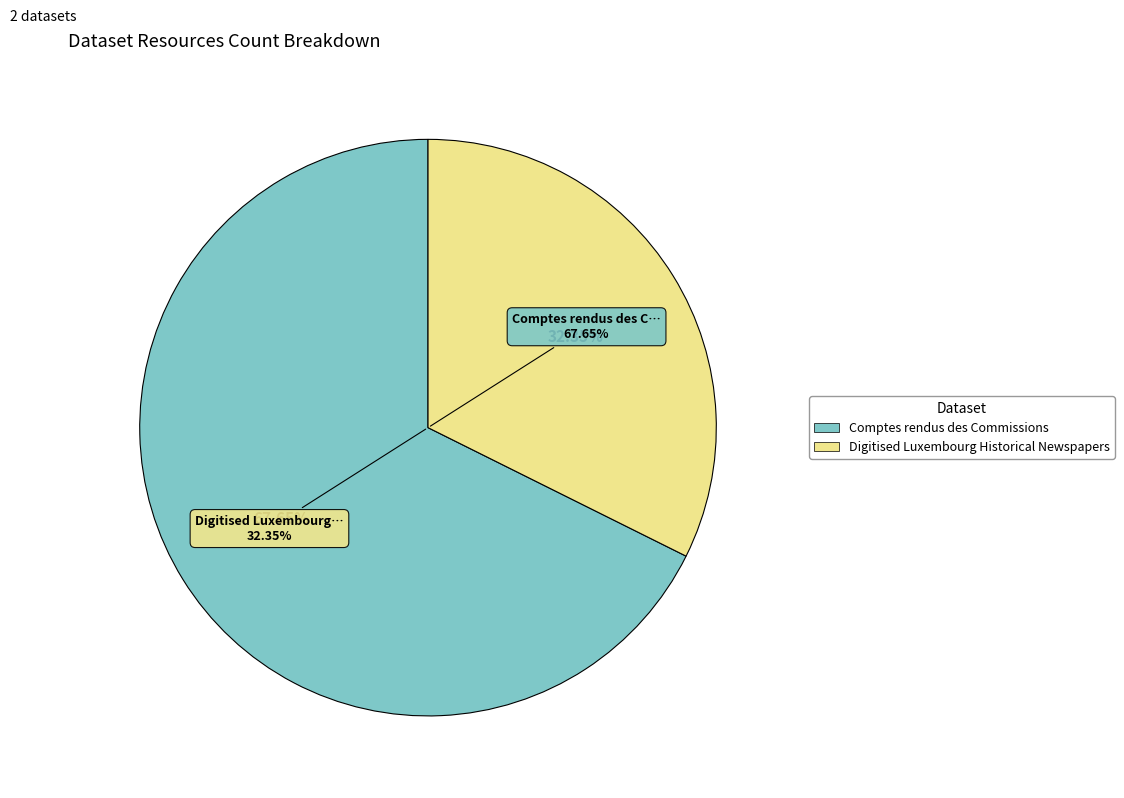

To the nearest percent, what is the combined percentage of Digitised Luxembourg Historical Newspapers and Comptes rendus des Commissions?

100%